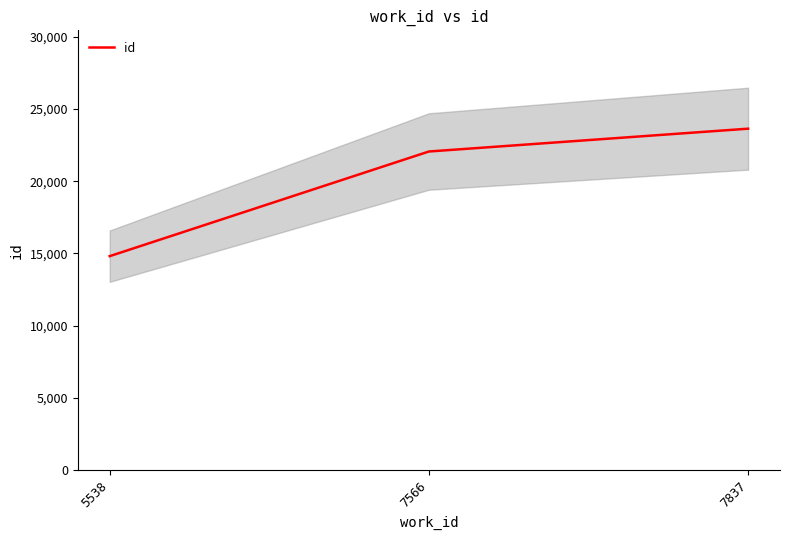

What is the difference between the maximum and minimum values?

8821